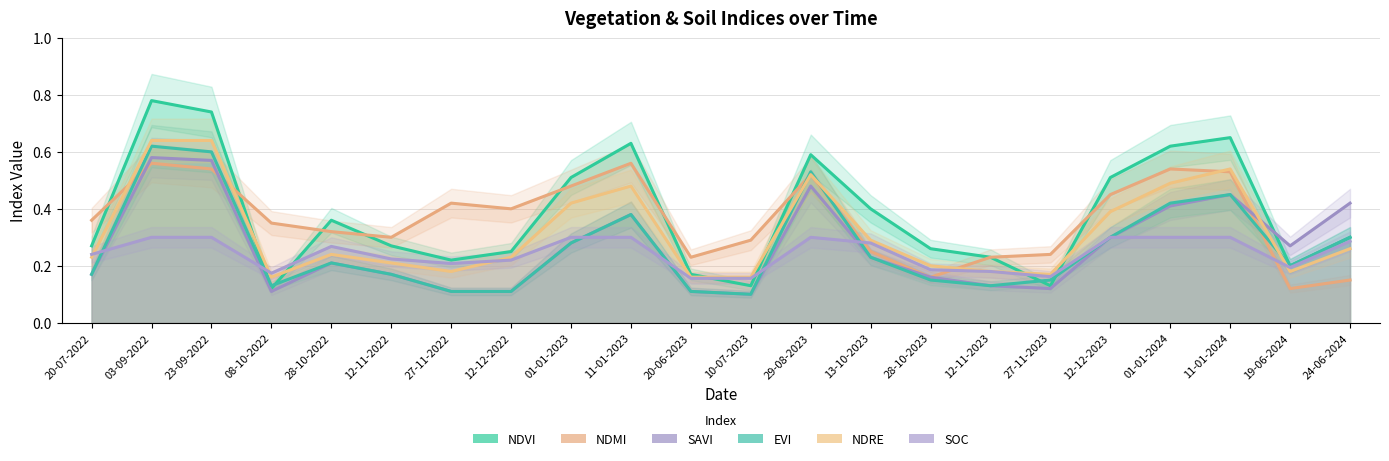

How many lines are shown in the chart?

6